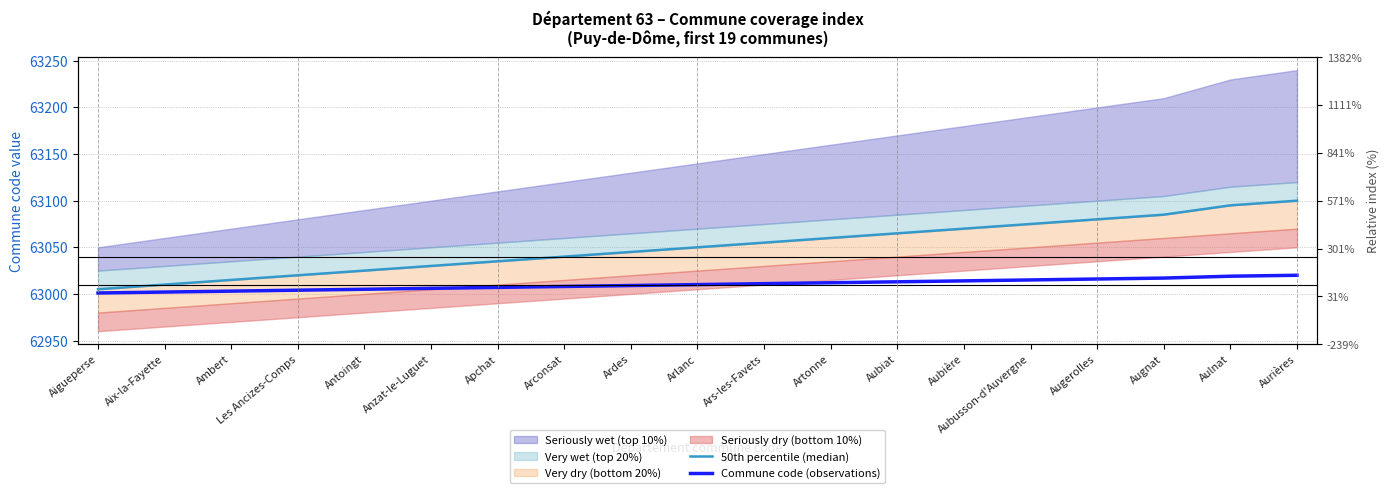

Which category has the lowest value across all series?

Aigueperse